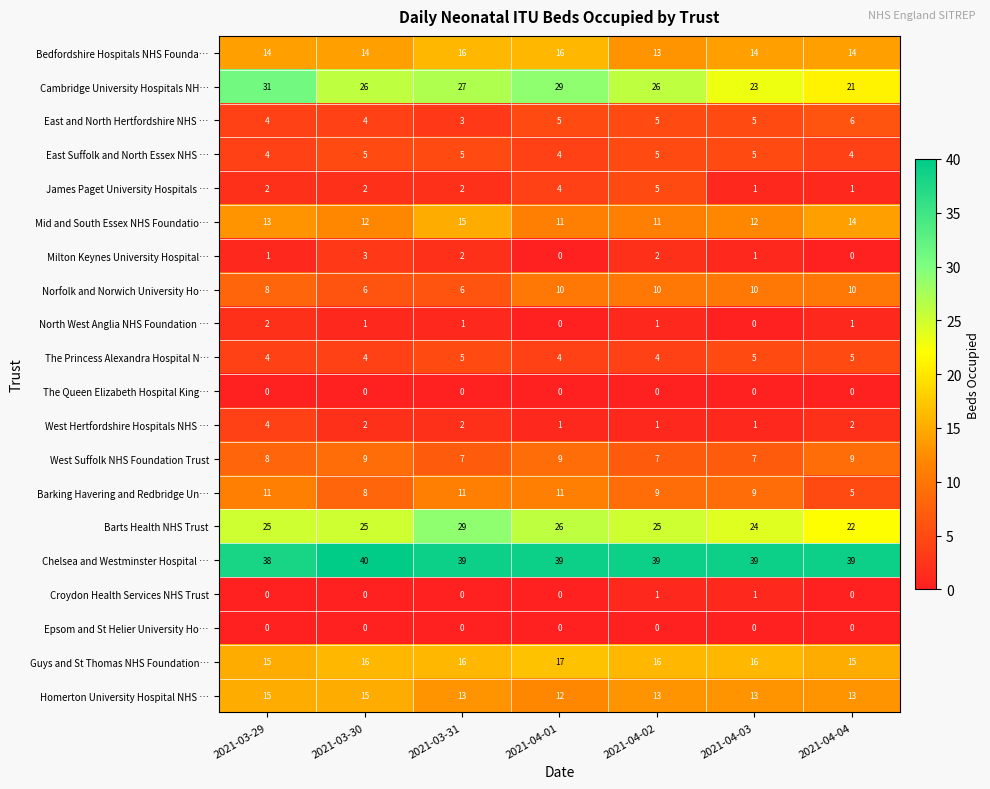

What is the difference between the maximum and minimum values in the Homerton University Hospital NHS … series?

3